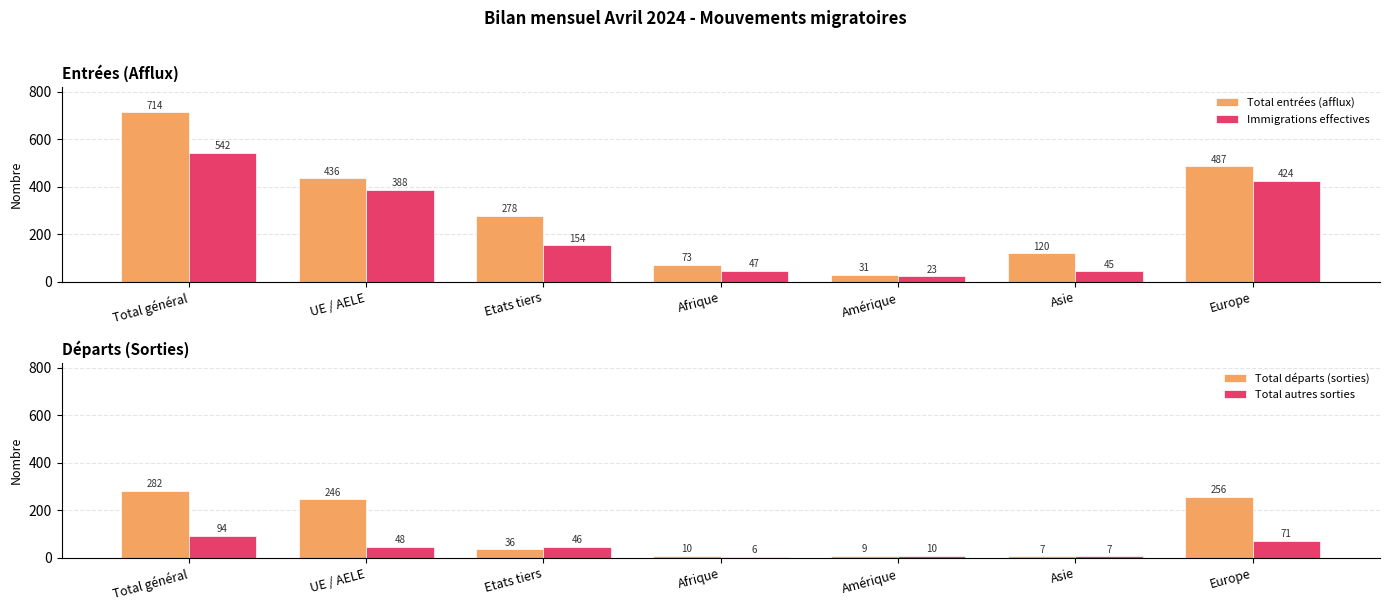

Read the Total départs (sorties) value at Amérique, to the nearest 5.

10